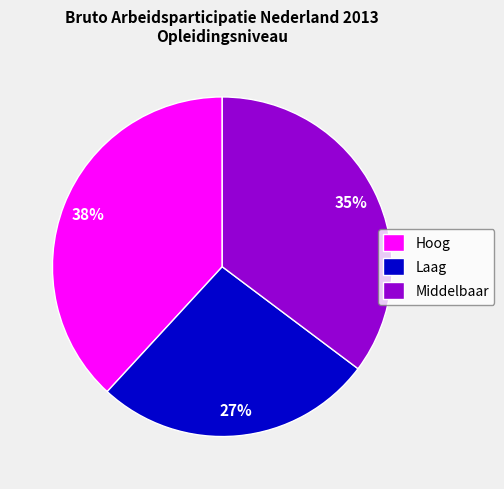

Count the number of slices in the pie.

3